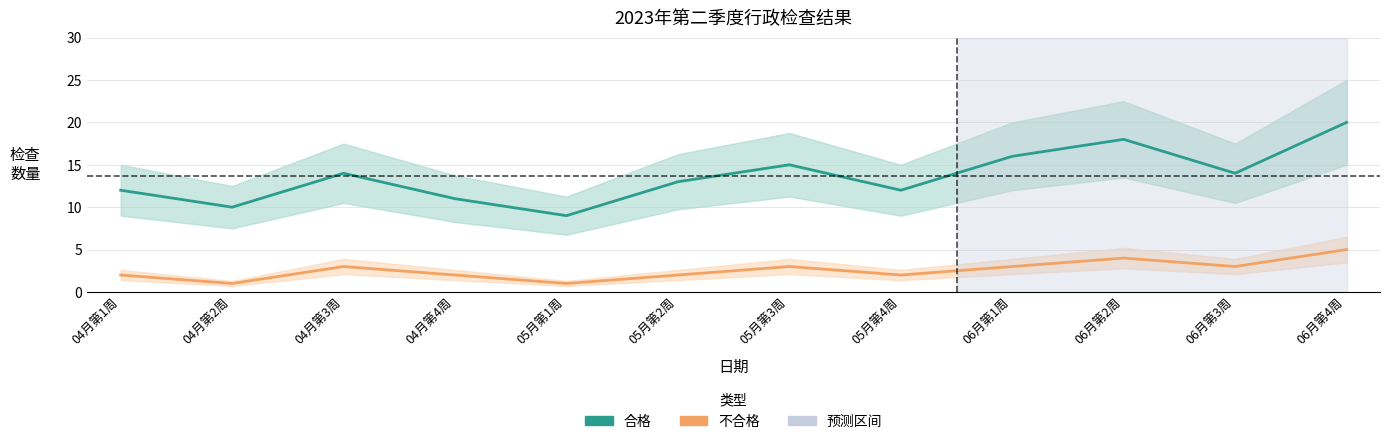

True or false: 不合格 and 合格 intersect in this chart.

False